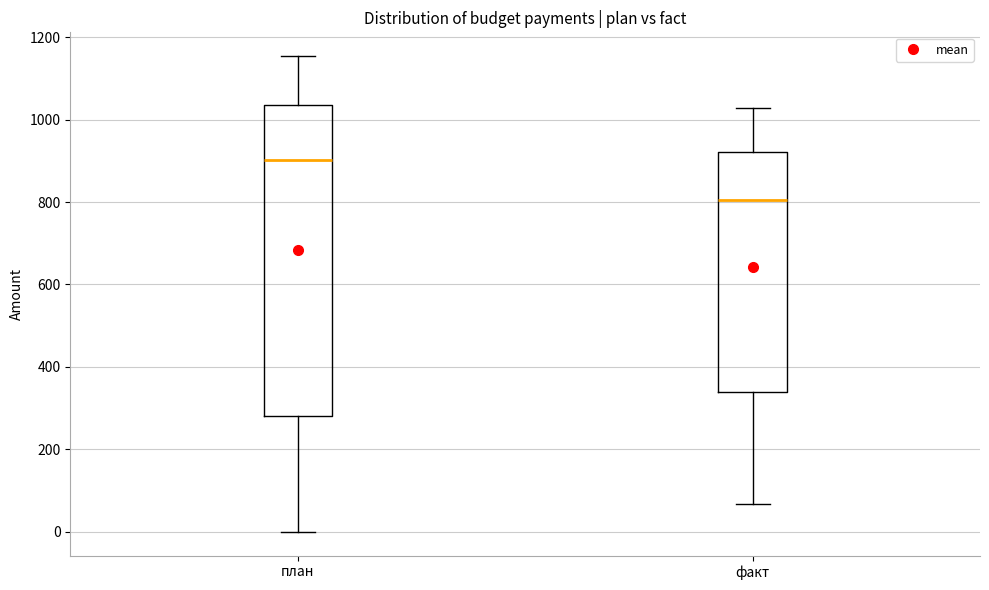

Where does the upper whisker of the box for план end on the y-axis? The values are not printed on the chart, so give them approximately, as read against the axis.

1160